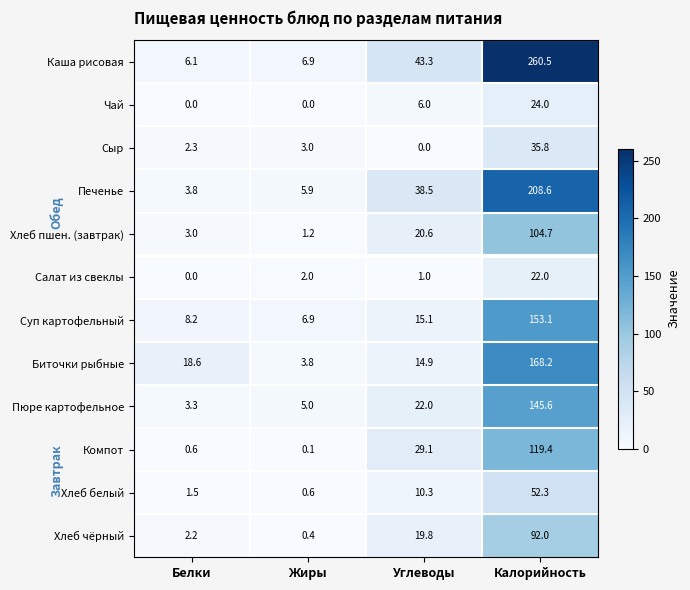

The Хлеб пшен. (завтрак) series shows 3.0 at Белки. True or false?

True